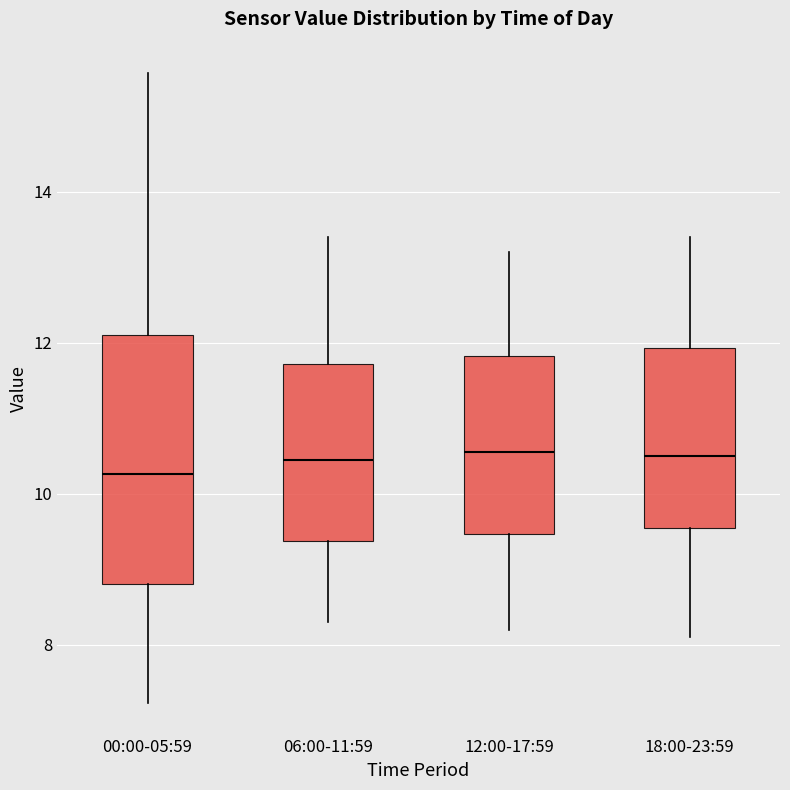

Reading left to right, read every box against the y-axis: the position of its median line, the range the box covers, and the ends of its whiskers. The values are not printed on the chart, so give them approximately, as read against the axis.

00:00-05:59: median 10.2, box 8.8 to 12.2, whiskers 7.2 to 15.6
06:00-11:59: median 10.4, box 9.4 to 11.8, whiskers 8.4 to 13.4
12:00-17:59: median 10.6, box 9.4 to 11.8, whiskers 8.2 to 13.2
18:00-23:59: median 10.6, box 9.6 to 12.0, whiskers 8.2 to 13.4